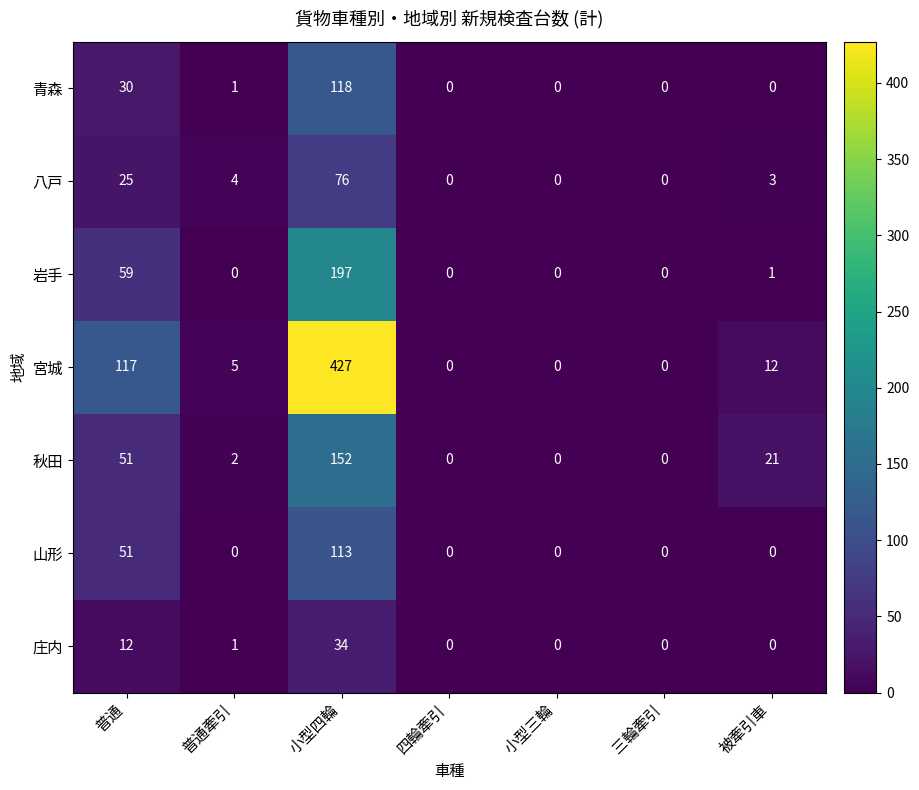

At which category is the sum across all series the highest?

小型四輪